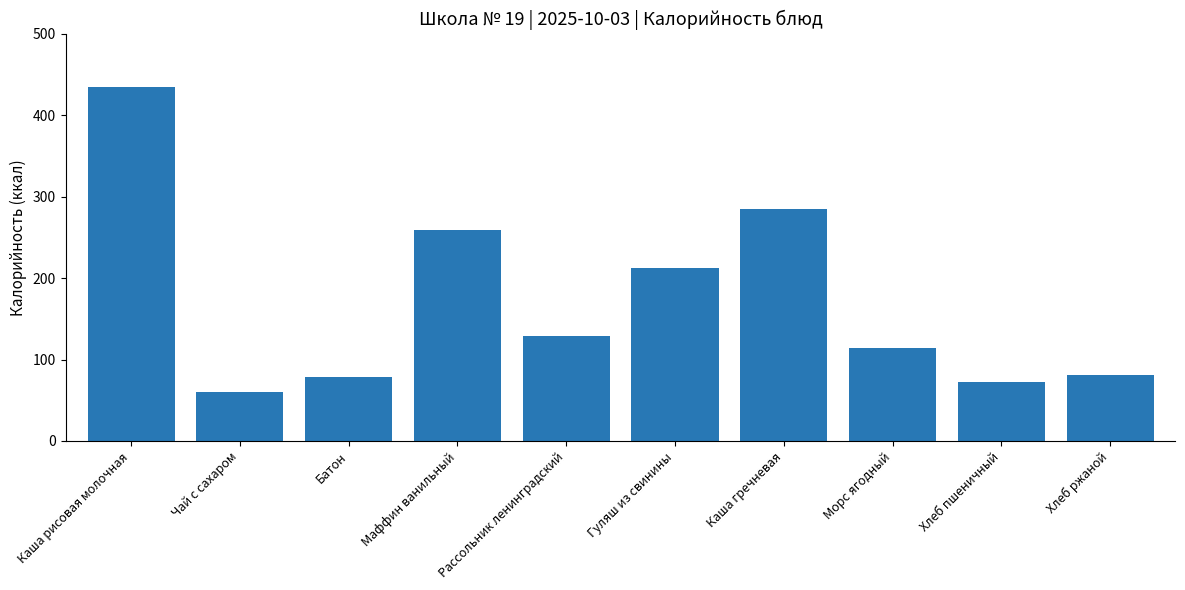

At which label is the value closest to 247?

Маффин ванильный